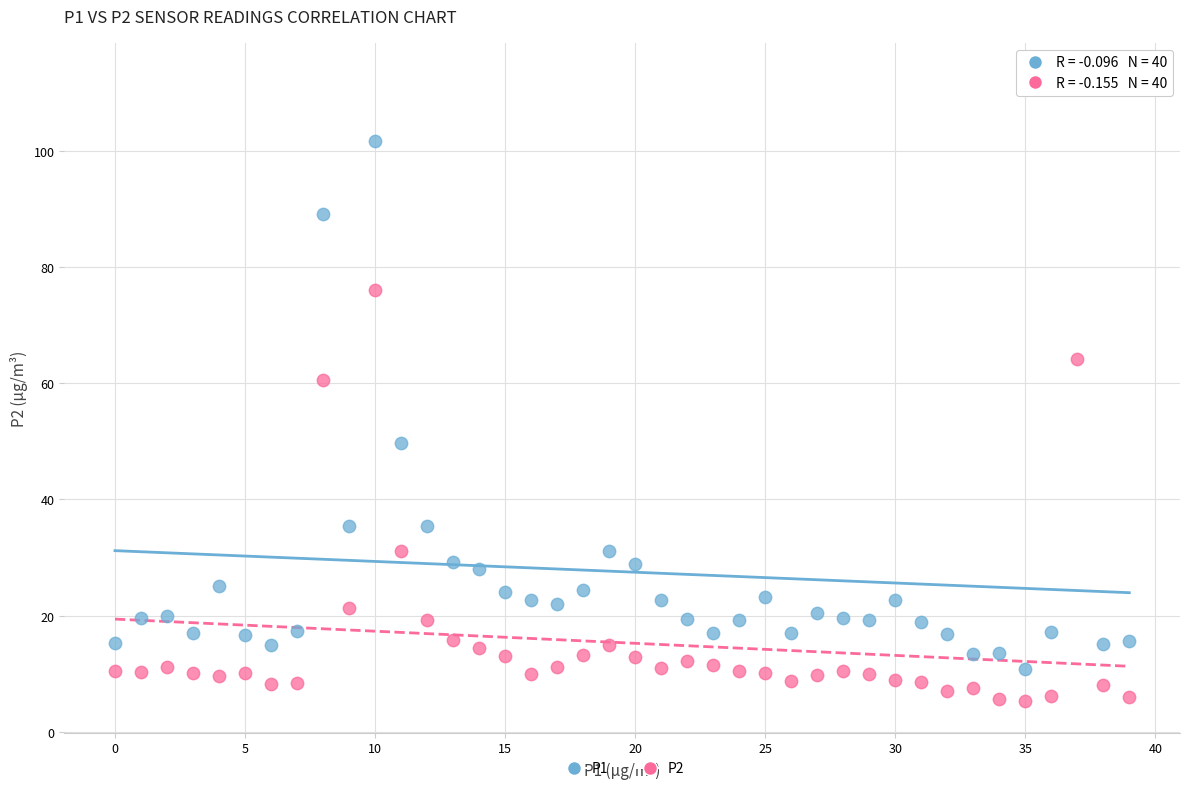

Across all series, what Y value is closest to 59?

60.6